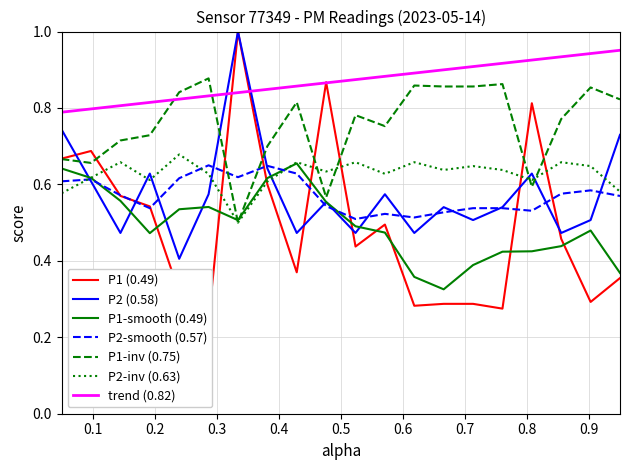

What is the minimum value shown in the chart?

0.2